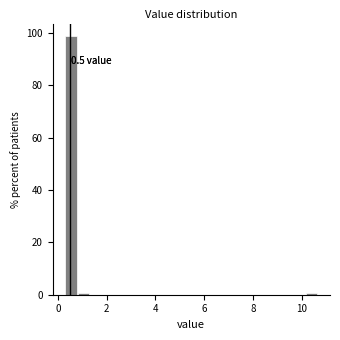

Around what value on the x-axis is the tallest bar? Give the approximate position of its centre, as read against the axis.

0.6